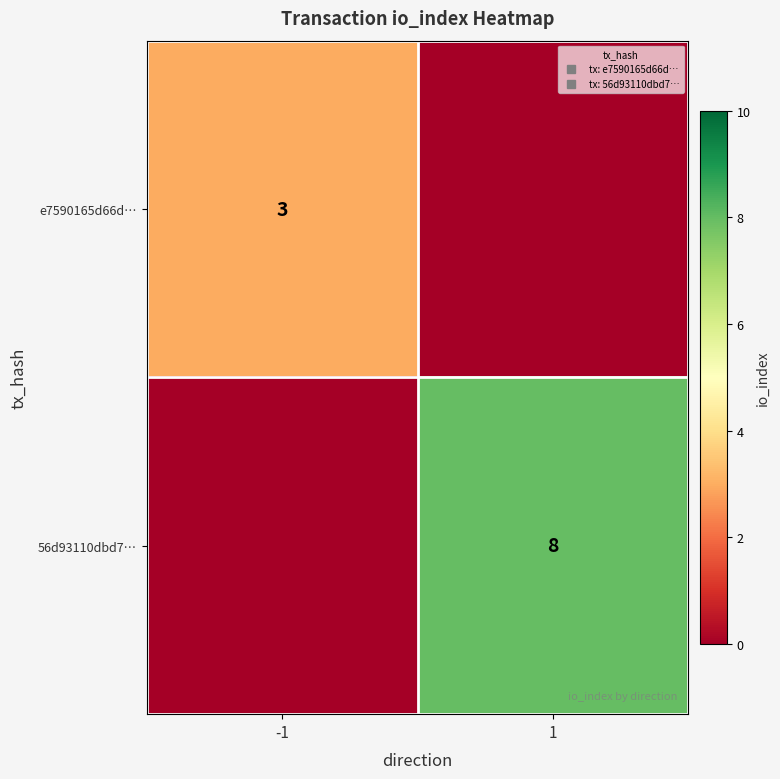

Which series changed the most between -1 and 1?

56d93110dbd7…